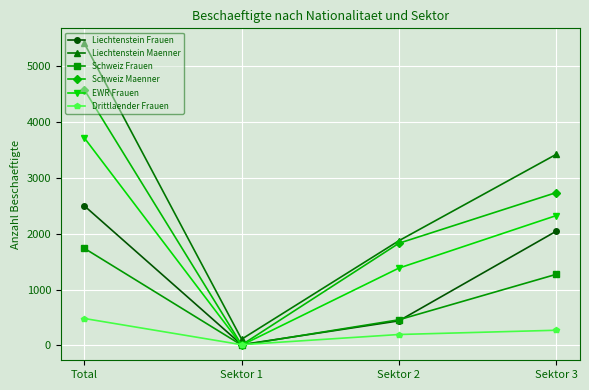

Between Sektor 1 and Sektor 3, which series saw the biggest shift?

Liechtenstein Maenner